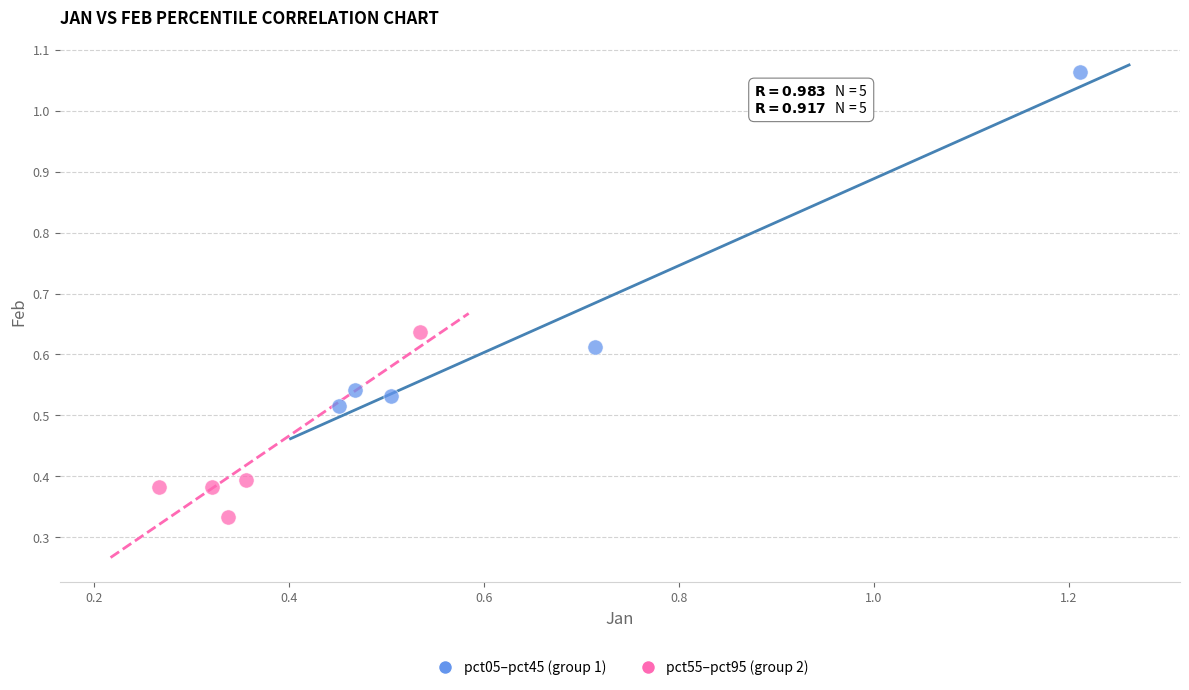

Which series contains the highest Y value?

pct05–pct45 (group 1)